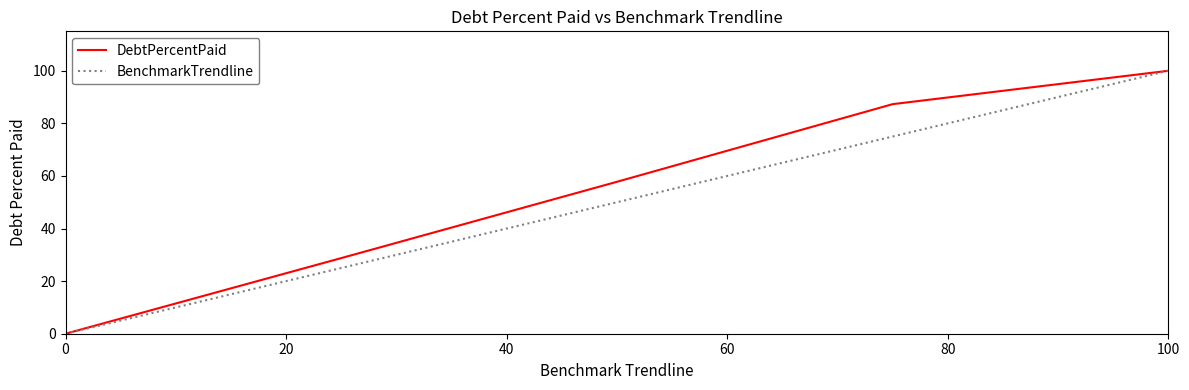

At how many categories does at least one series exceed 68?

2